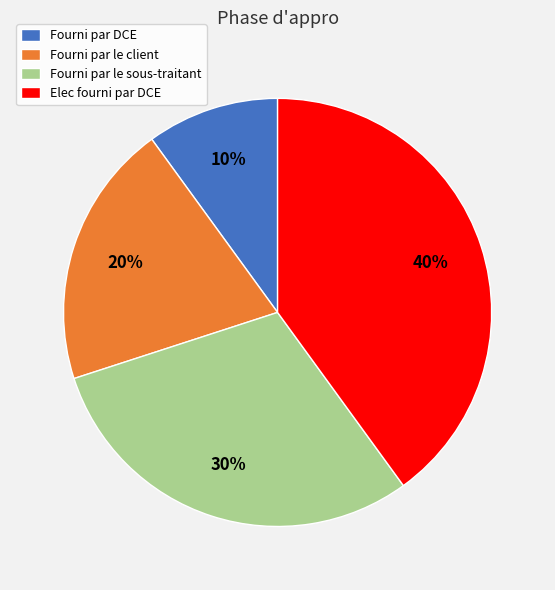

Is it true that Fourni par le client is 14% of the pie?

False